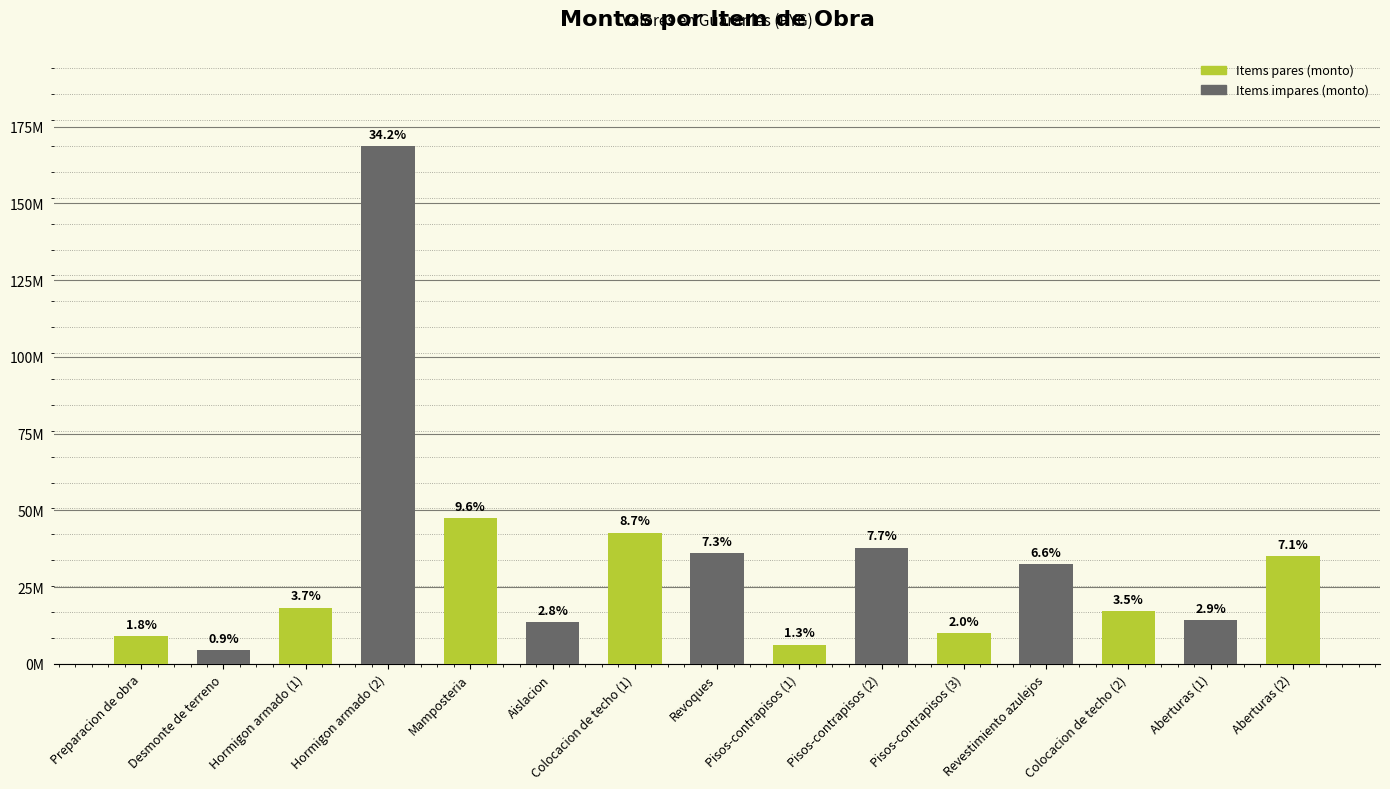

Which label corresponds to the smallest value in the chart?

Desmonte de terreno